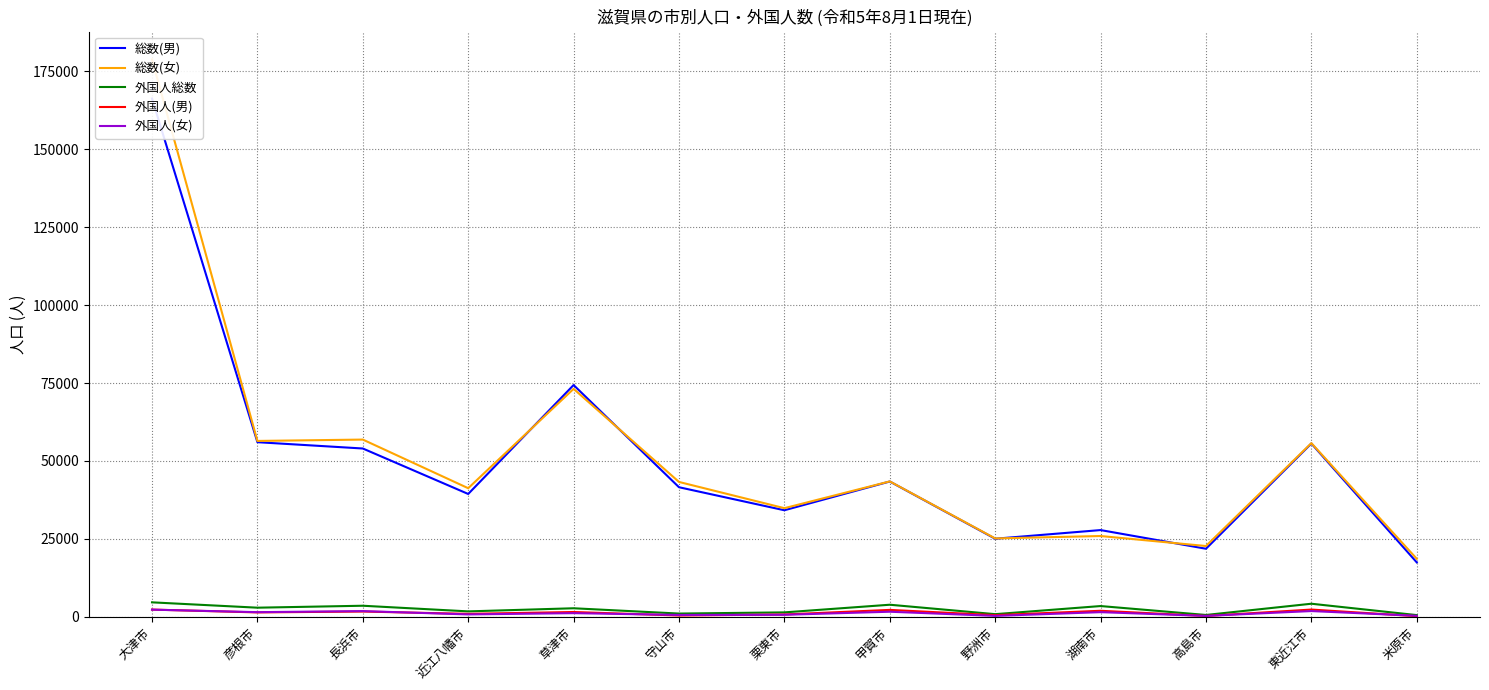

What is the difference between the maximum and minimum values in the 外国人(女) series?

2000